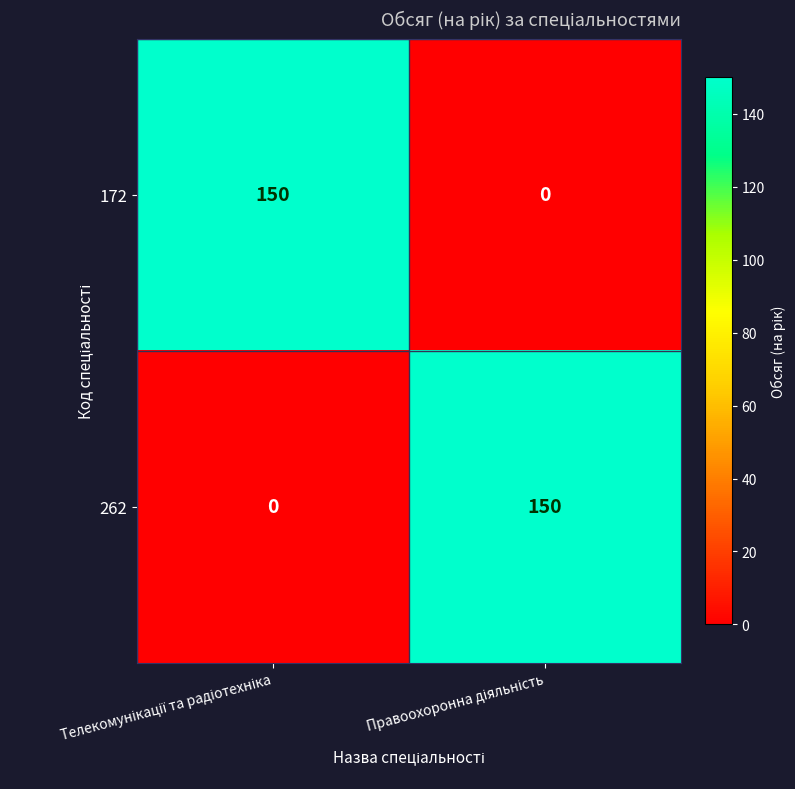

What is the sum of all 262 values?

150